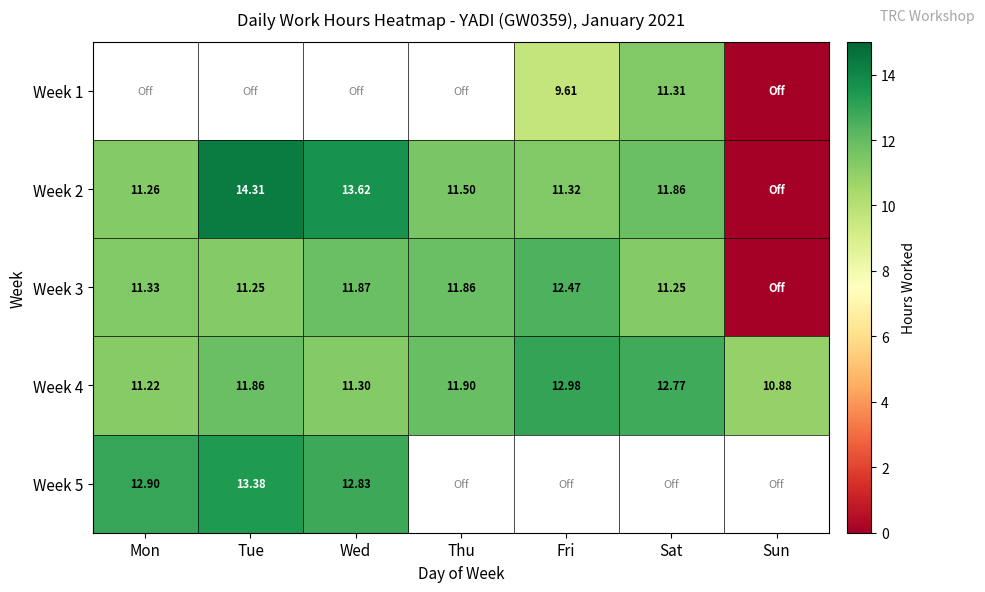

Which category has the highest value in the Week 4 series?

Fri